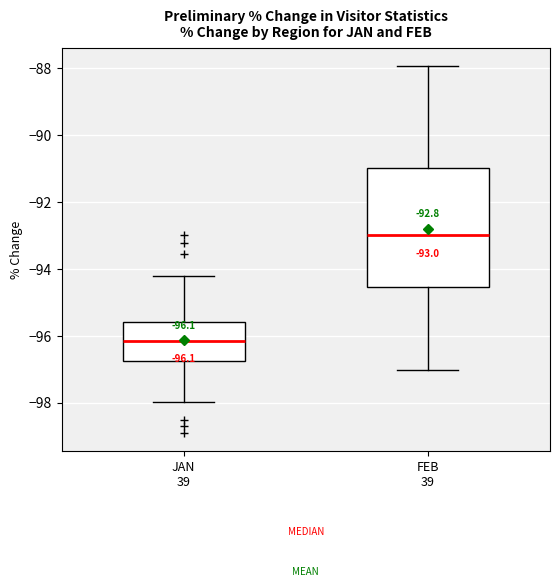

Which box is the tallest, from its lower edge to its upper edge?

FEB 39